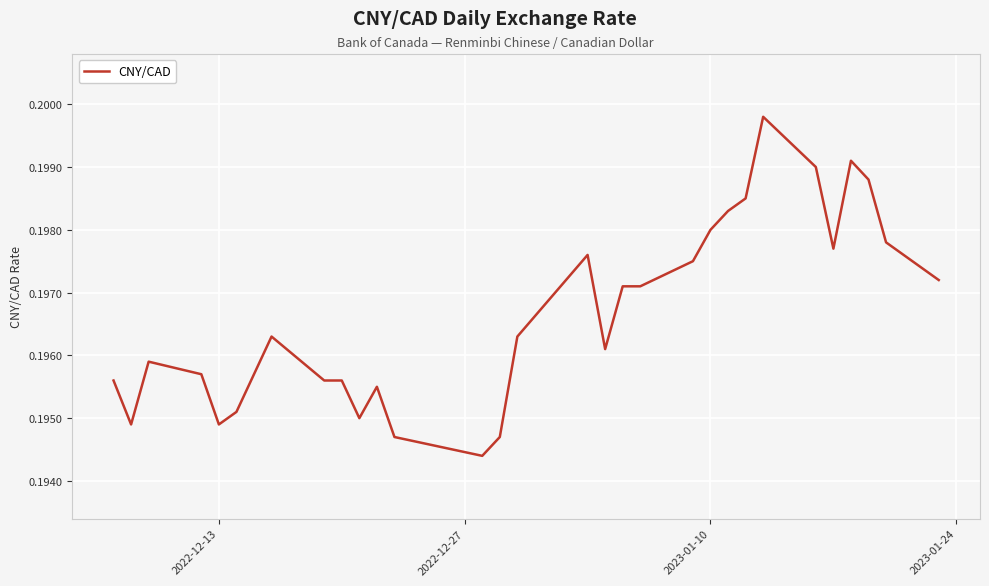

What is the sum of all values?

6.1